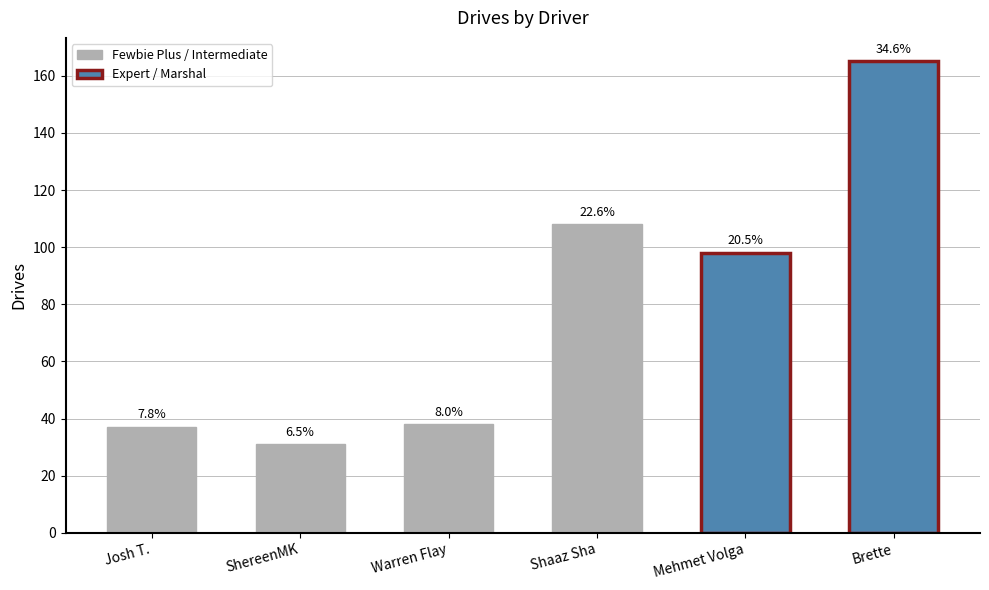

Does the chart contain any negative values?

No